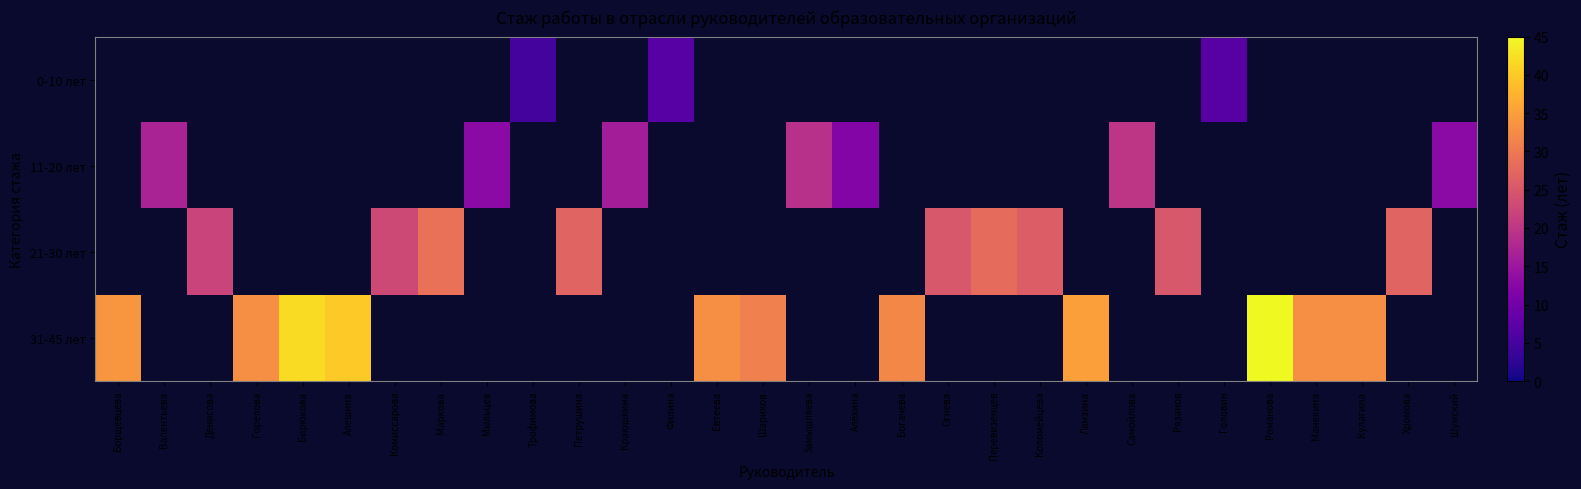

Which series has the largest range (max minus min)?

31-45 лет